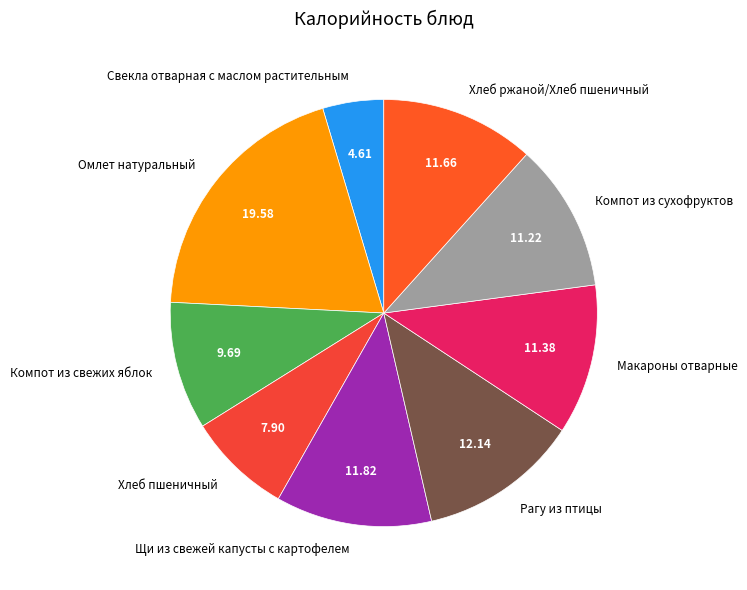

Between Компот из сухофруктов and Компот из свежих яблок, which is larger?

Компот из сухофруктов